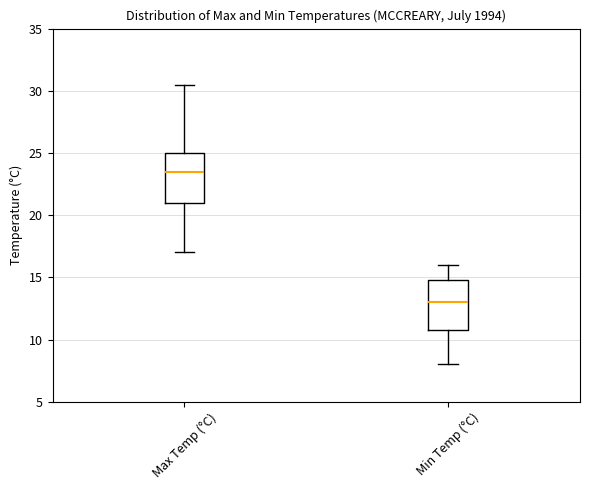

Reading left to right, read every box against the y-axis: the position of its median line, the range the box covers, and the ends of its whiskers. The values are not printed on the chart, so give them approximately, as read against the axis.

Max Temp (°C): median 23.5, box 21.0 to 25.0, whiskers 17.0 to 30.5
Min Temp (°C): median 13.0, box 11.0 to 15.0, whiskers 8.0 to 16.0